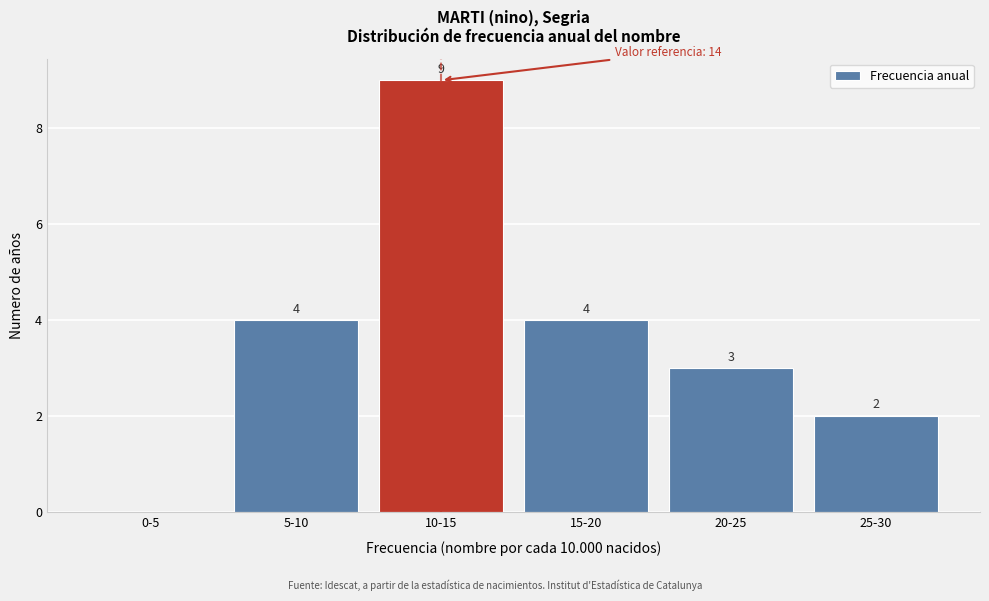

Reading right to left, extract all data points from this chart.

25-30=2	20-25=3	15-20=4	10-15=9	5-10=4	0-5=0